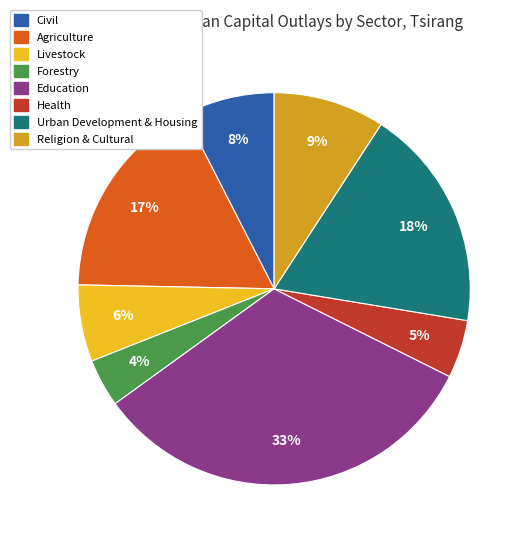

Combined, do Health and Livestock account for over 50%?

No